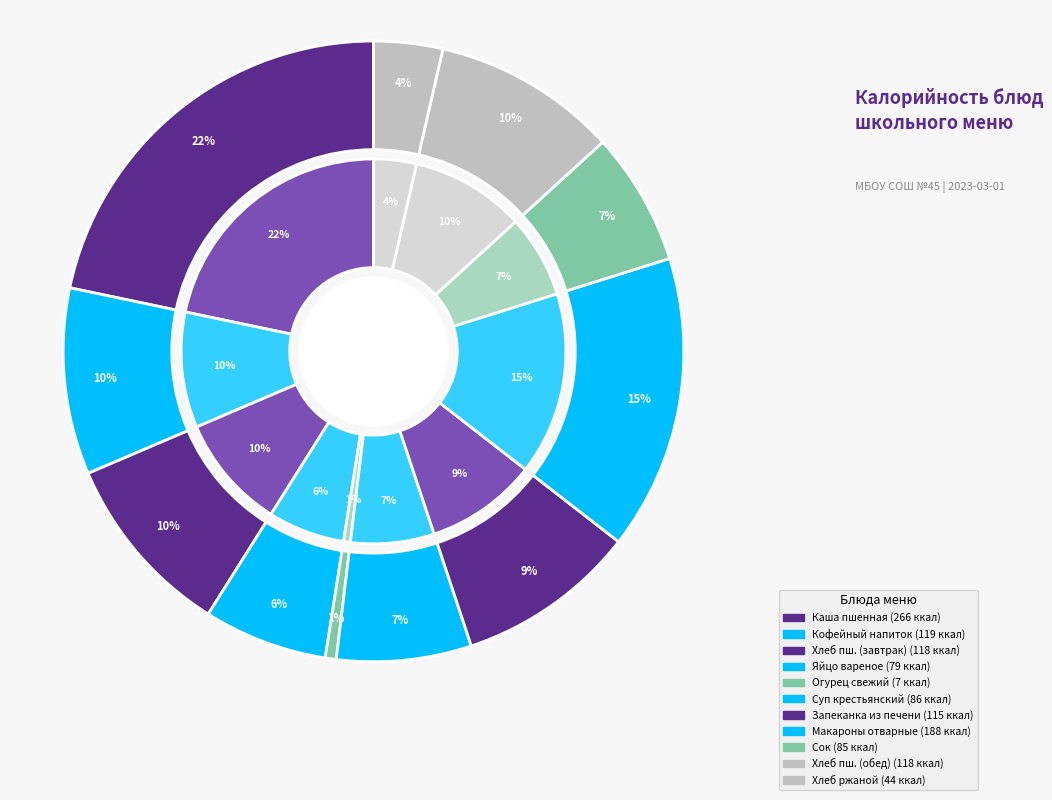

Is it true that Хлеб ржаной is 14% of the pie?

False